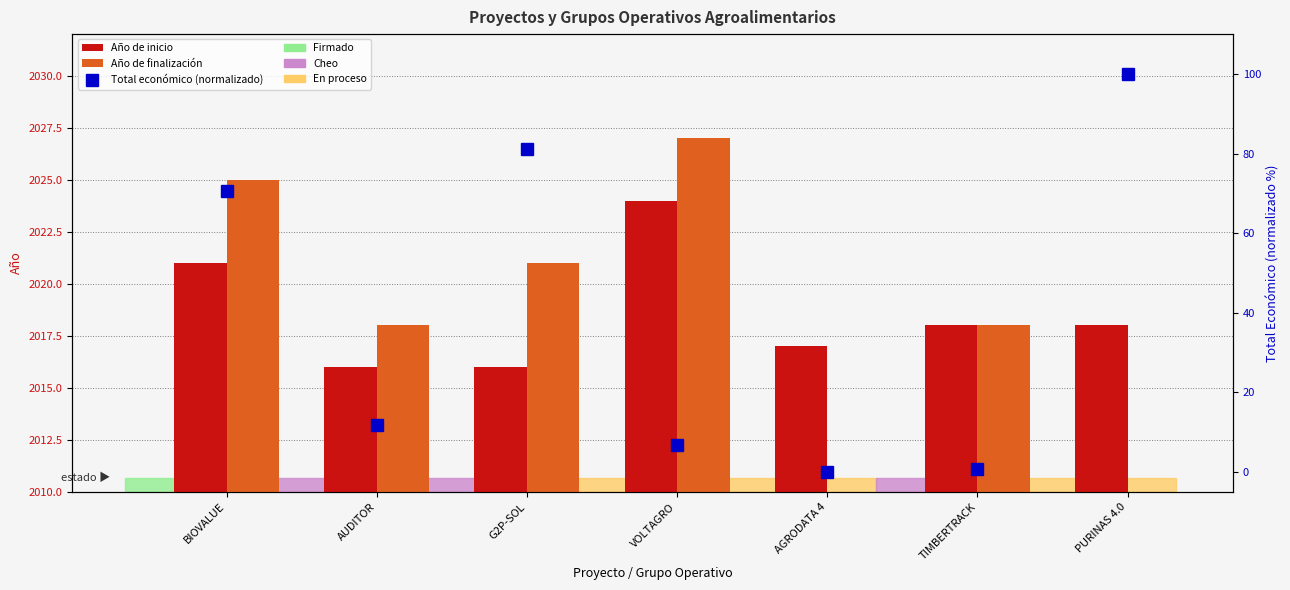

Count the number of categories in the chart.

7